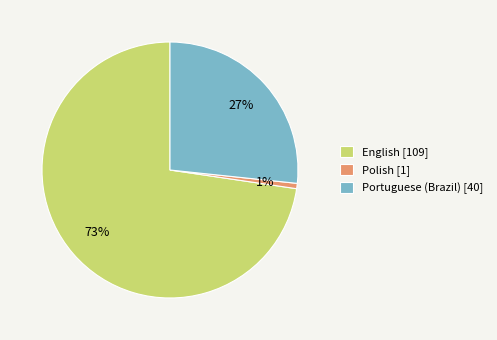

To the nearest percent, what is the combined percentage of English [109] and Portuguese (Brazil) [40]?

99%